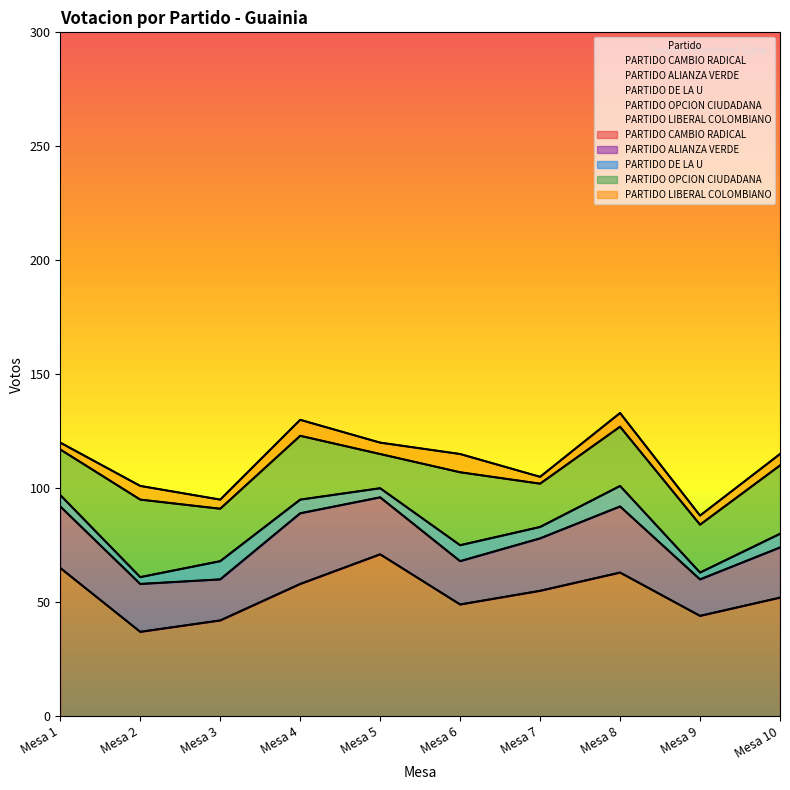

Between Mesa 6 and Mesa 10, which series saw the biggest shift?

PARTIDO CAMBIO RADICAL